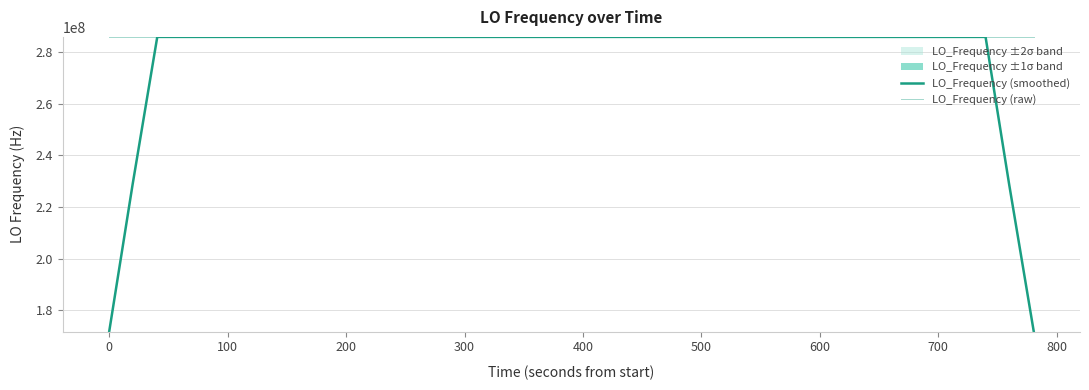

What is the difference between the maximum and minimum values in the LO_Frequency (raw) series?

9.0